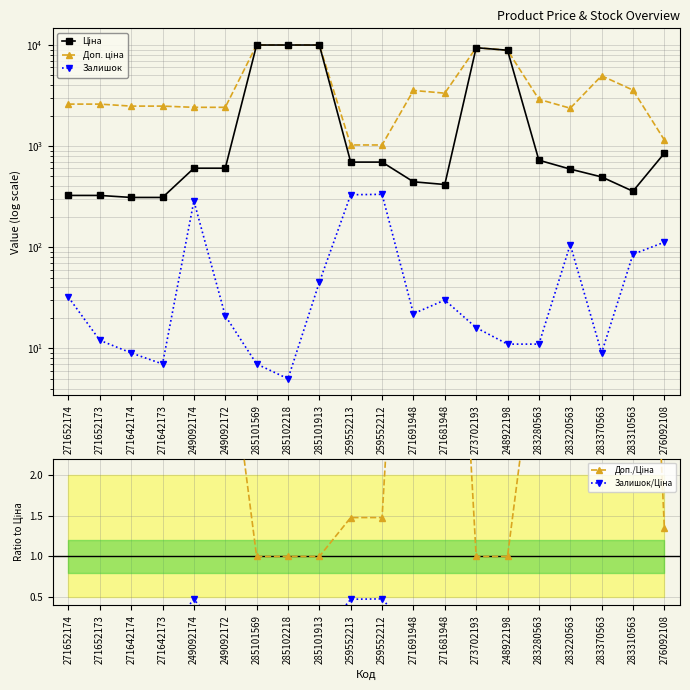

Reading left to right, transcribe all the data shown in this chart.

Ціна: 271652174=324.8	271652173=324.8	271642174=310.3	271642173=310.3	249092174=603.7	249092172=603.7	285101569=9975.0	285102218=9975.0	285101913=9975.0	259552213=693.7	259552212=693.7	271691948=443.1	271681948=416.6	273702193=9384.0	248922198=8856.7	283280563=724.5	283220563=591.6	283370563=495.0	283310563=357.4	276092108=848.4
Доп. ціна: 271652174=2598.3	271652173=2598.3	271642174=2482.4	271642173=2482.4	249092174=2414.8	249092172=2414.8	285101569=9975.0	285102218=9975.0	285101913=9975.0	259552213=1024.6	259552212=1024.6	271691948=3545.0	271681948=3332.5	273702193=9384.0	248922198=8856.7	283280563=2897.8	283220563=2366.5	283370563=4950.4	283310563=3573.9	276092108=1149.7
Залишок: 271652174=32.0	271652173=12.0	271642174=9.0	271642173=7.0	249092174=286.0	249092172=21.0	285101569=7.0	285102218=5.0	285101913=45.0	259552213=330.0	259552212=333.0	271691948=22.0	271681948=30.0	273702193=16.0	248922198=11.0	283280563=11.0	283220563=106.0	283370563=9.0	283310563=85.0	276092108=112.0
Доп./Ціна: 271652174=8.0	271652173=8.0	271642174=8.0	271642173=8.0	249092174=4.0	249092172=4.0	285101569=1.0	285102218=1.0	285101913=1.0	259552213=1.5	259552212=1.5	271691948=8.0	271681948=8.0	273702193=1.0	248922198=1.0	283280563=4.0	283220563=4.0	283370563=10.0	283310563=10.0	276092108=1.4
Залишок/Ціна: 271652174=0.1	271652173=0.0	271642174=0.0	271642173=0.0	249092174=0.5	249092172=0.0	285101569=0.0	285102218=0.0	285101913=0.0	259552213=0.5	259552212=0.5	271691948=0.0	271681948=0.1	273702193=0.0	248922198=0.0	283280563=0.0	283220563=0.2	283370563=0.0	283310563=0.2	276092108=0.1